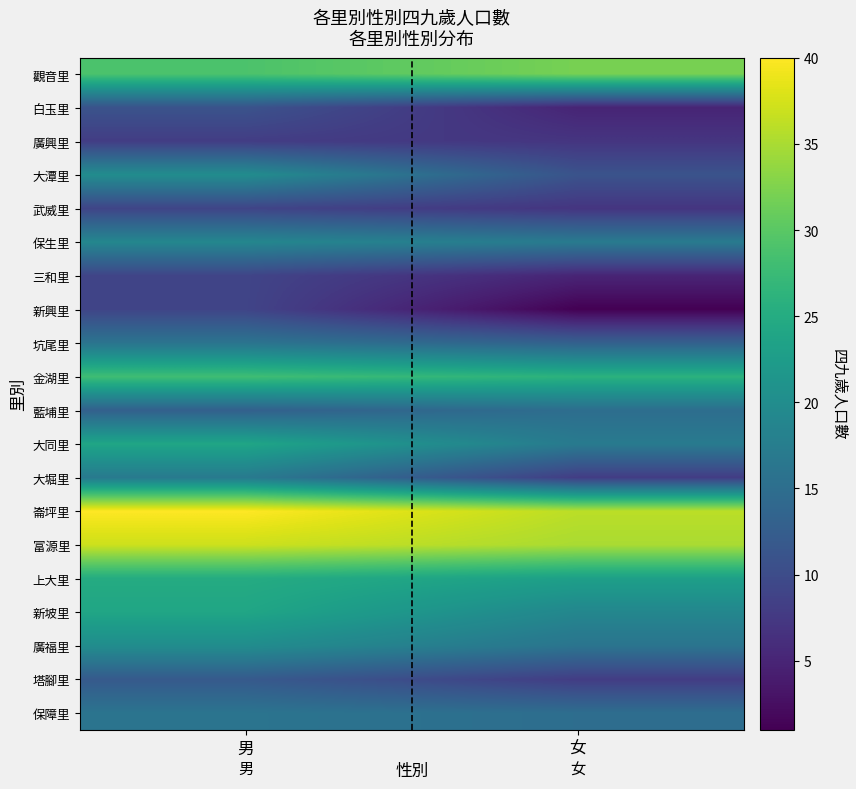

At which category is the sum across all series the highest?

男